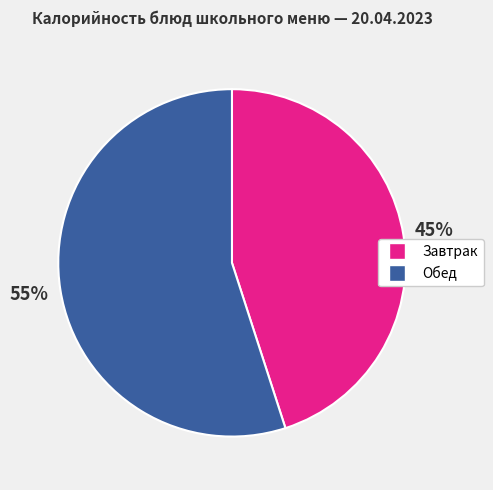

To the nearest percent, what is the average slice percentage?

50%